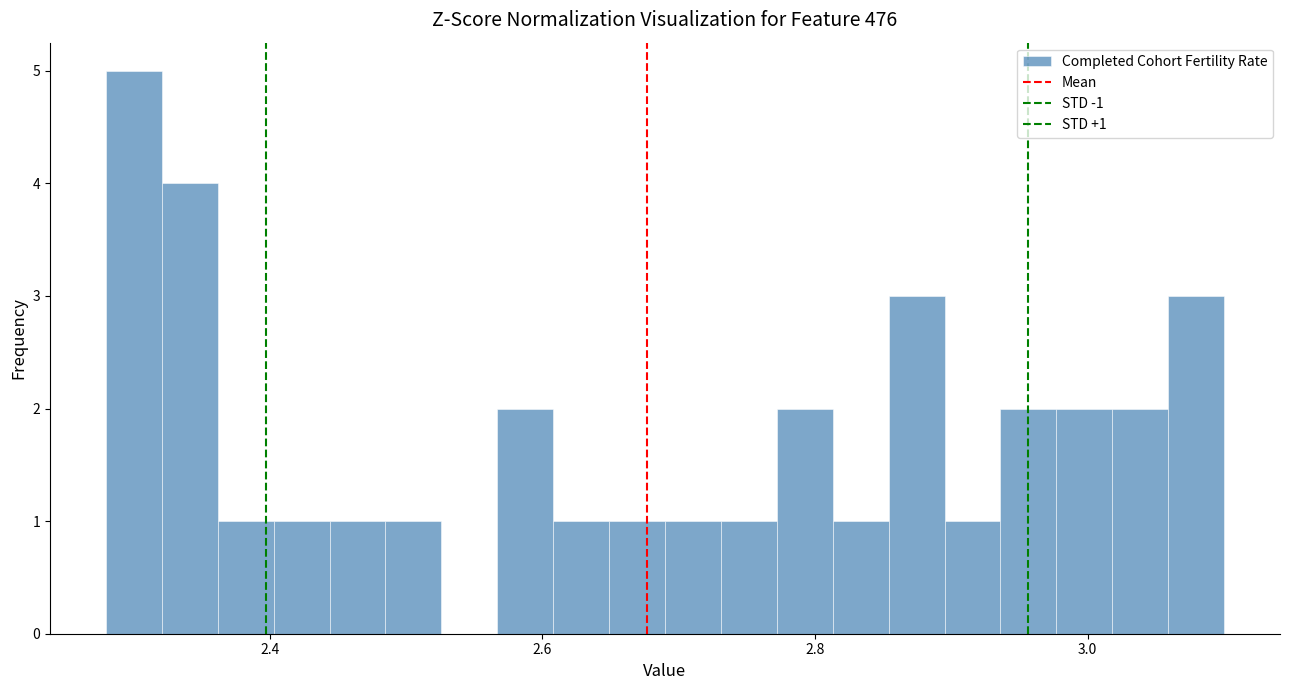

Around what value on the x-axis is the tallest bar? Give the approximate position of its centre, as read against the axis.

2.30